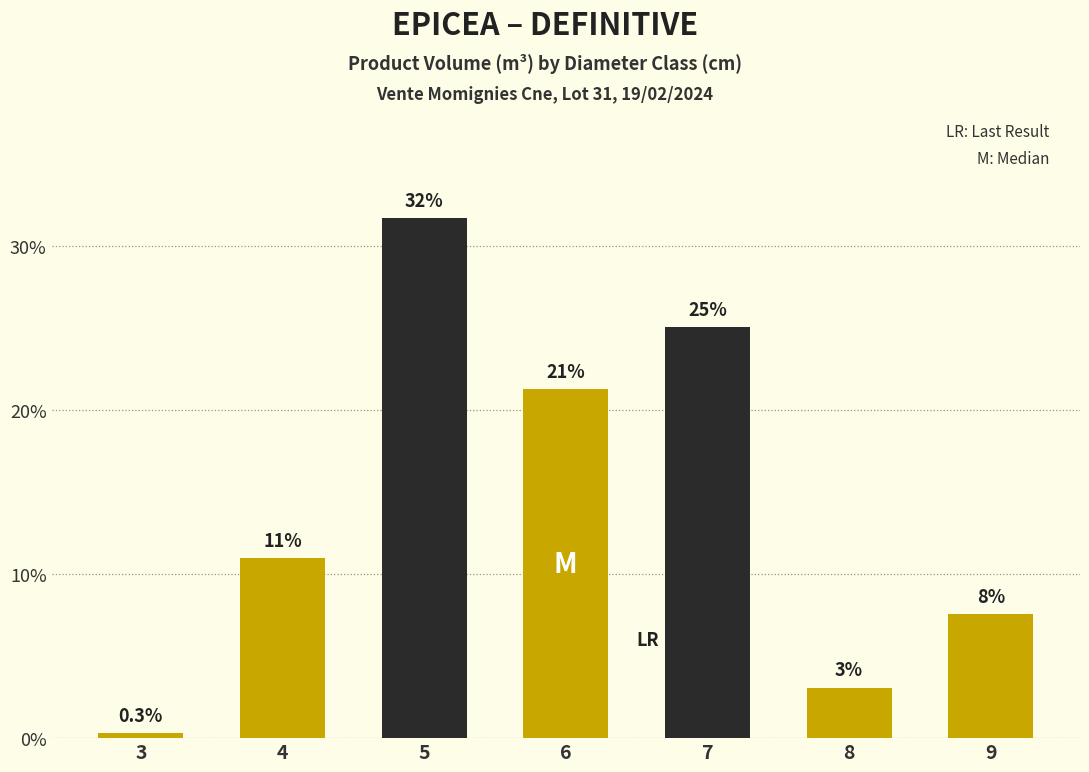

What is the value of the 4th bar from the left?

21.3